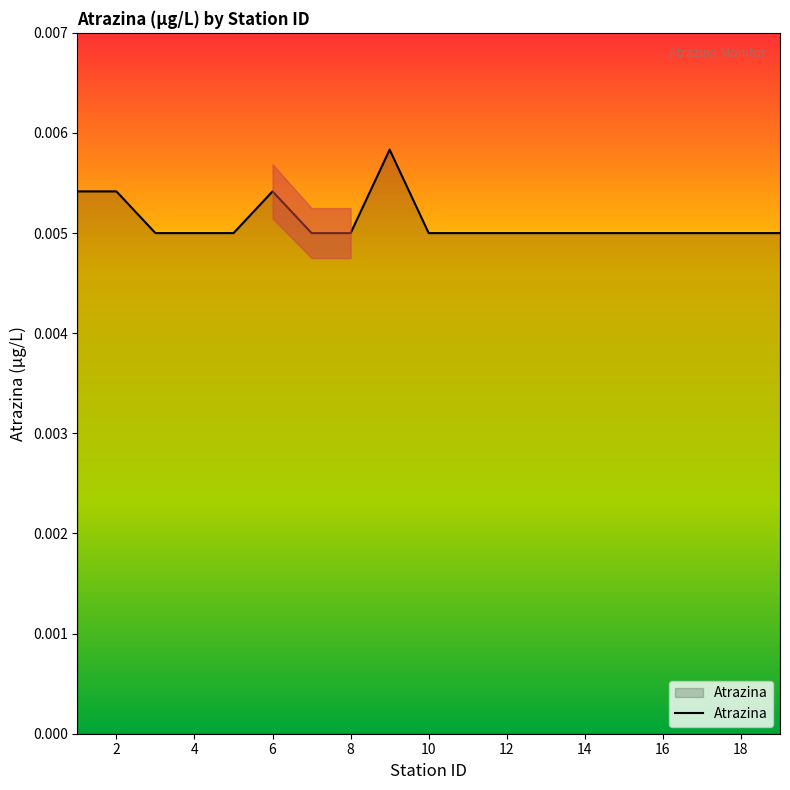

How many interior local peaks (higher than both neighbors) does the data have?

2